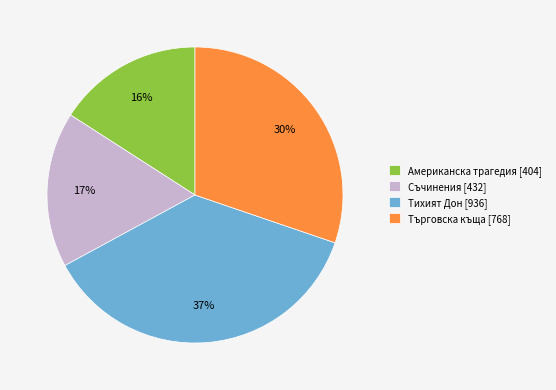

Is there a majority slice in this chart?

No